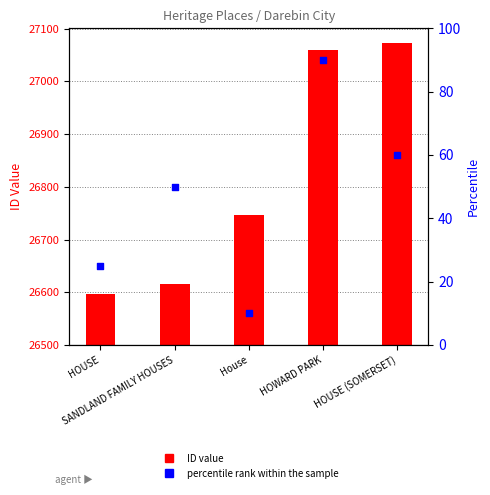

Is the value of percentile rank within the sample at HOWARD PARK greater than the value of ID at HOWARD PARK?

No